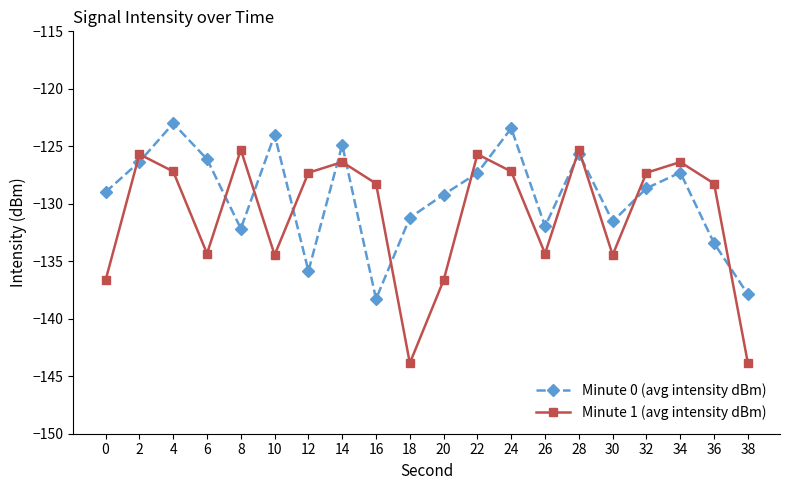

List the series in order of their overall mean, highest first.

Minute 0 (avg intensity dBm), Minute 1 (avg intensity dBm)